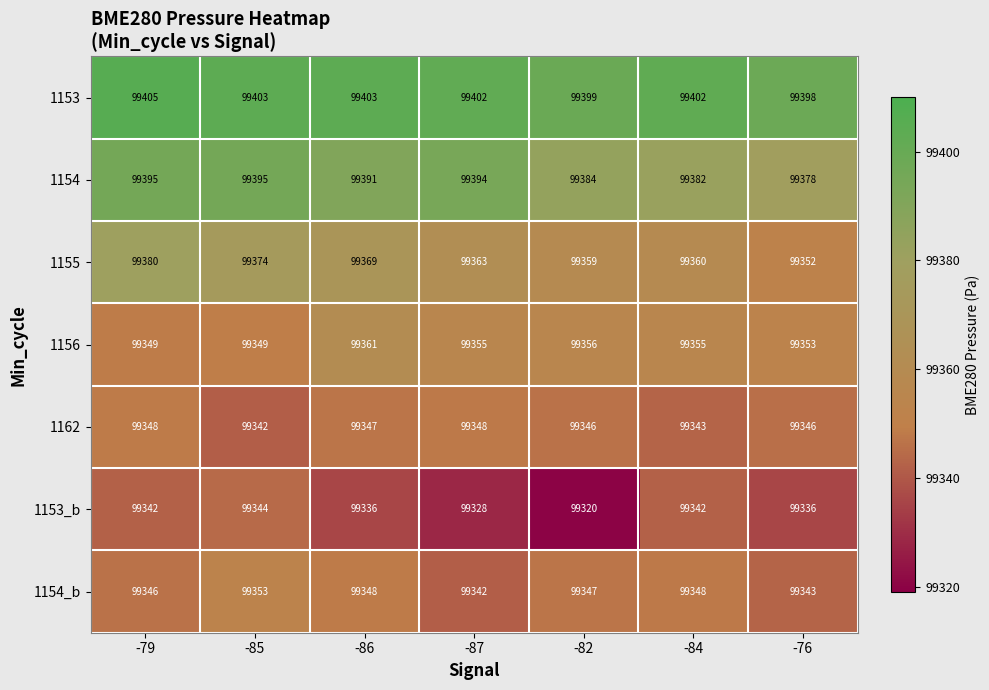

What is the greatest value displayed?

99405